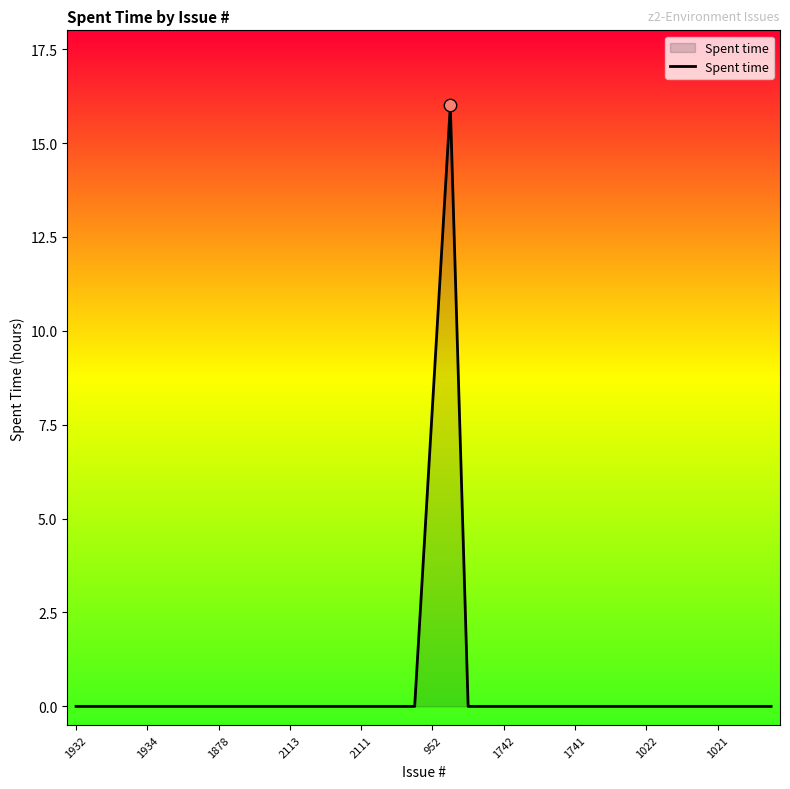

What is the difference between the maximum and minimum values?

16